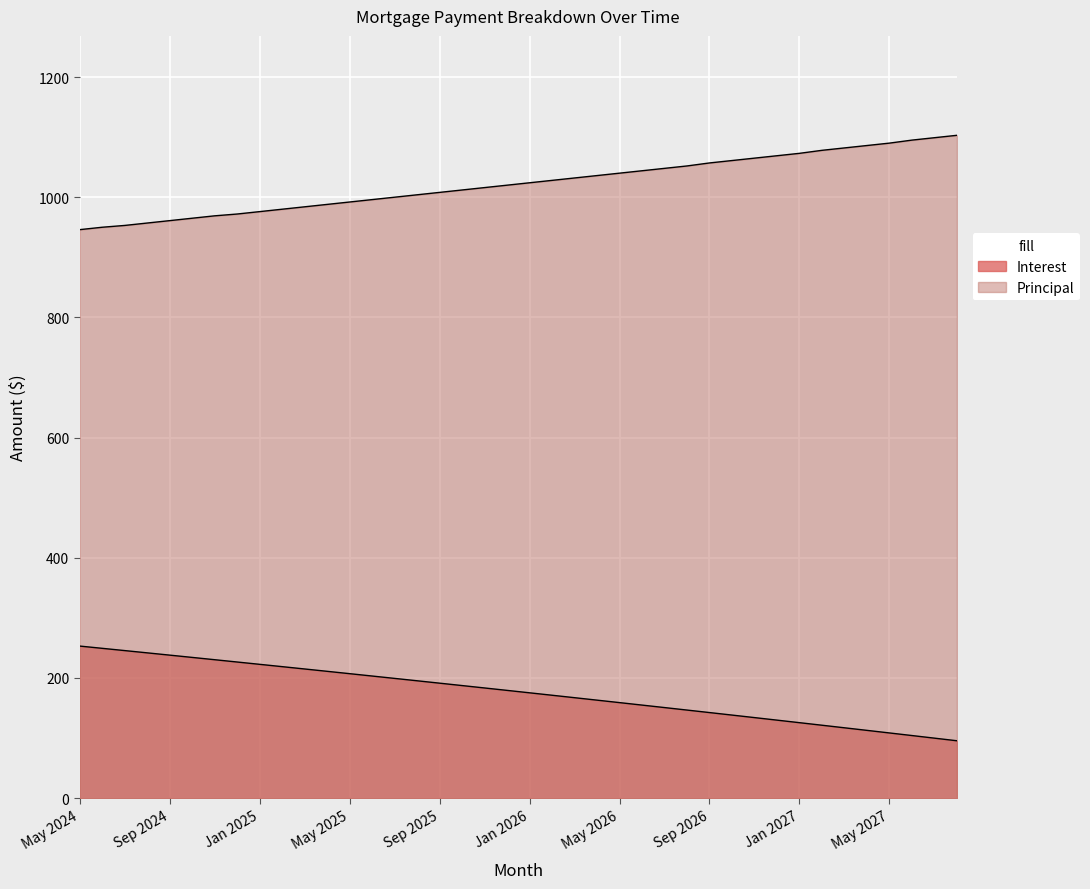

Which category has the lowest value in the Interest series?

Aug 2027